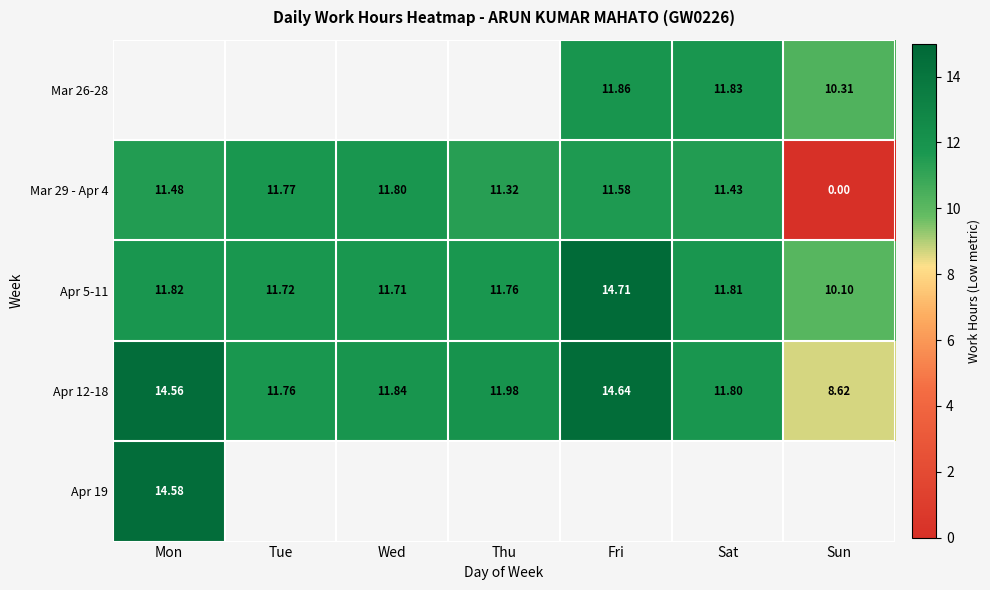

Which category has the highest value in the Mar 29 - Apr 4 series?

Wed